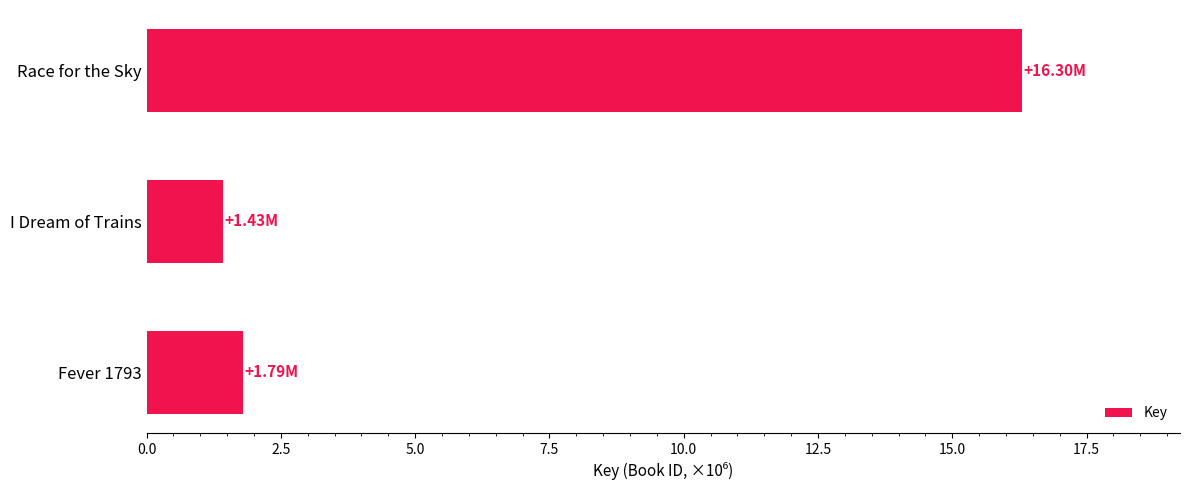

Which label corresponds to the largest value in the chart?

Race for the Sky